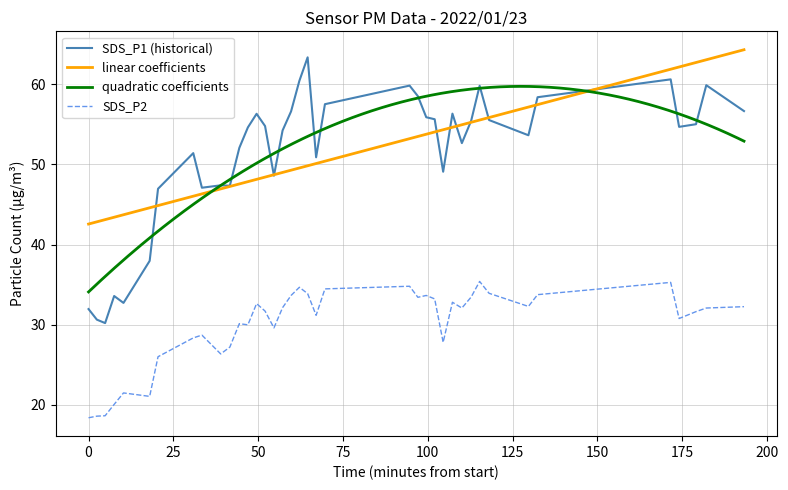

True or false: SDS_P1 (historical) and SDS_P2 intersect in this chart.

False